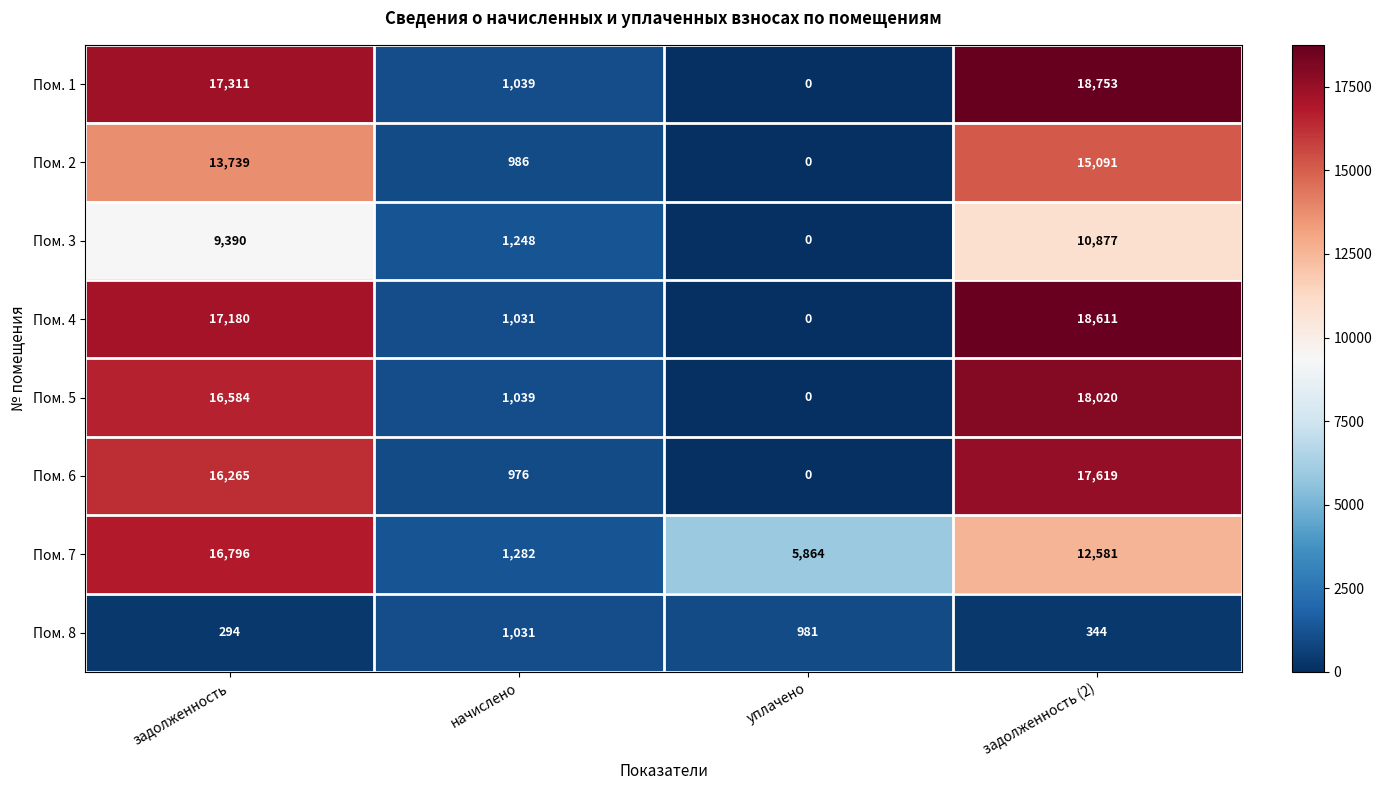

At which category does the chart reach its peak across all series?

задолженность (2)